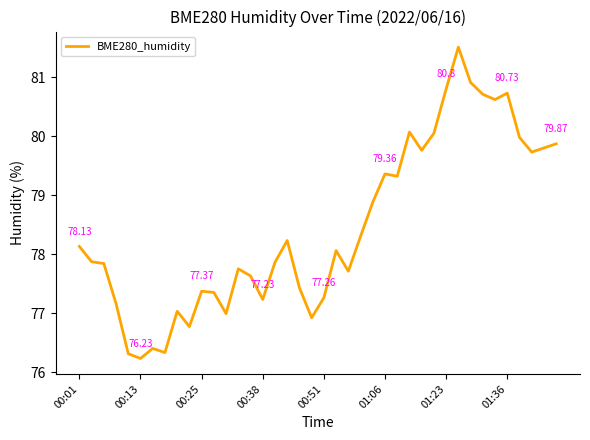

What is the maximum value shown in the chart?

81.5